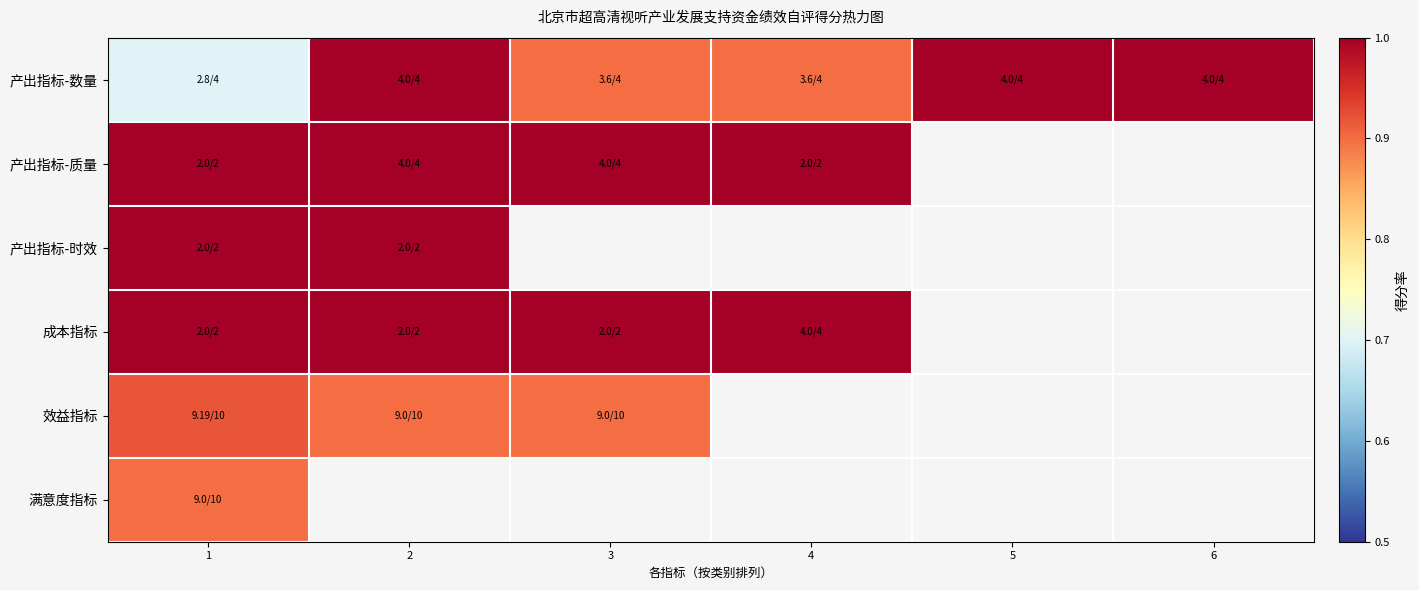

Is the value of 效益指标 at 1 greater than the value of 产出指标-数量 at 1?

Yes